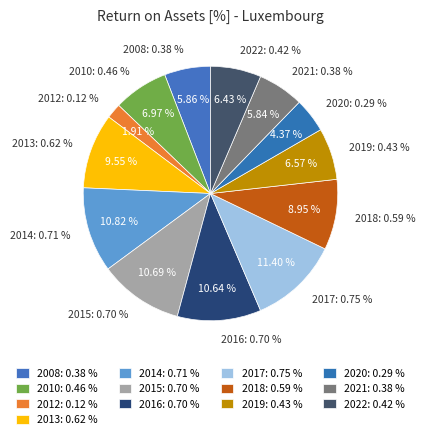

True or false: 2018 accounts for 1% of the total.

False